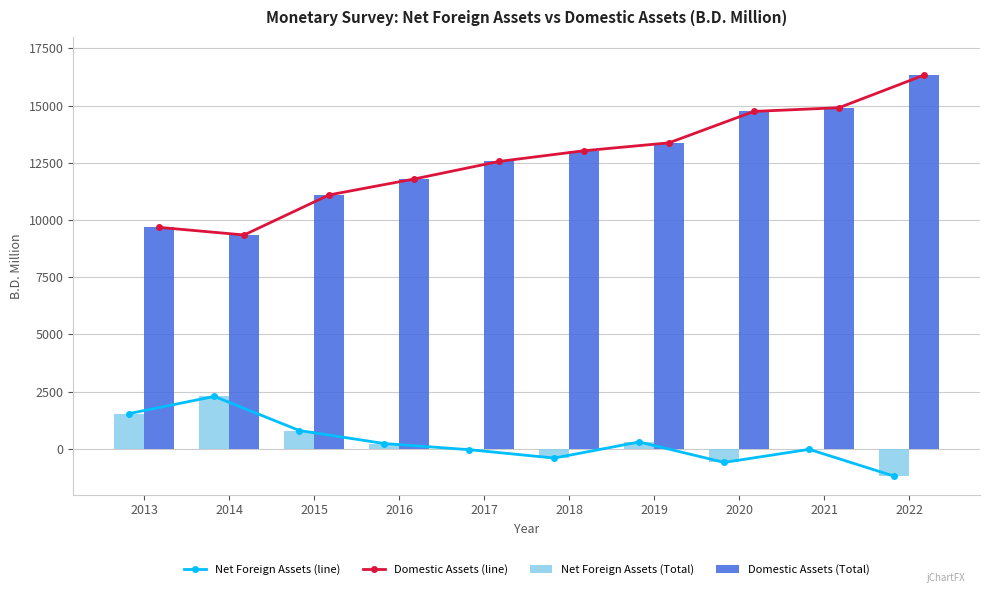

What is the value of the Domestic Assets (line) bar at the 9th from the left?

14907.1